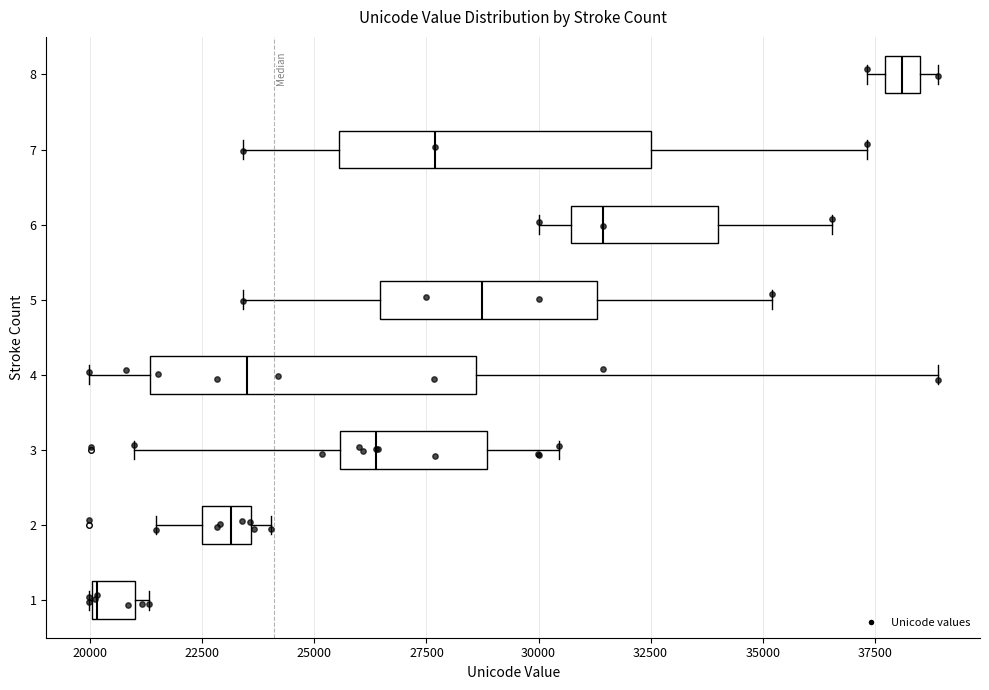

Reading bottom to top, transcribe this box plot: for each box, give where its median line is, the range the box spans, and where its two whiskers end, as read against the x-axis. The values are not printed on the chart, so give them approximately, as read against the axis.

1: median 20000, box 20000 to 21000, whiskers 20000 to 21500
2: median 23000, box 22500 to 23500, whiskers 21500 to 24000
3: median 26500, box 25500 to 29000, whiskers 21000 to 30500
4: median 23500, box 21500 to 28500, whiskers 20000 to 39000
5: median 28500, box 26500 to 31500, whiskers 23500 to 35000
6: median 31500, box 30500 to 34000, whiskers 30000 to 36500
7: median 27500, box 25500 to 32500, whiskers 23500 to 37500
8: median 38000, box 37500 to 38500, whiskers 37500 (just left of the box's left edge) to 39000